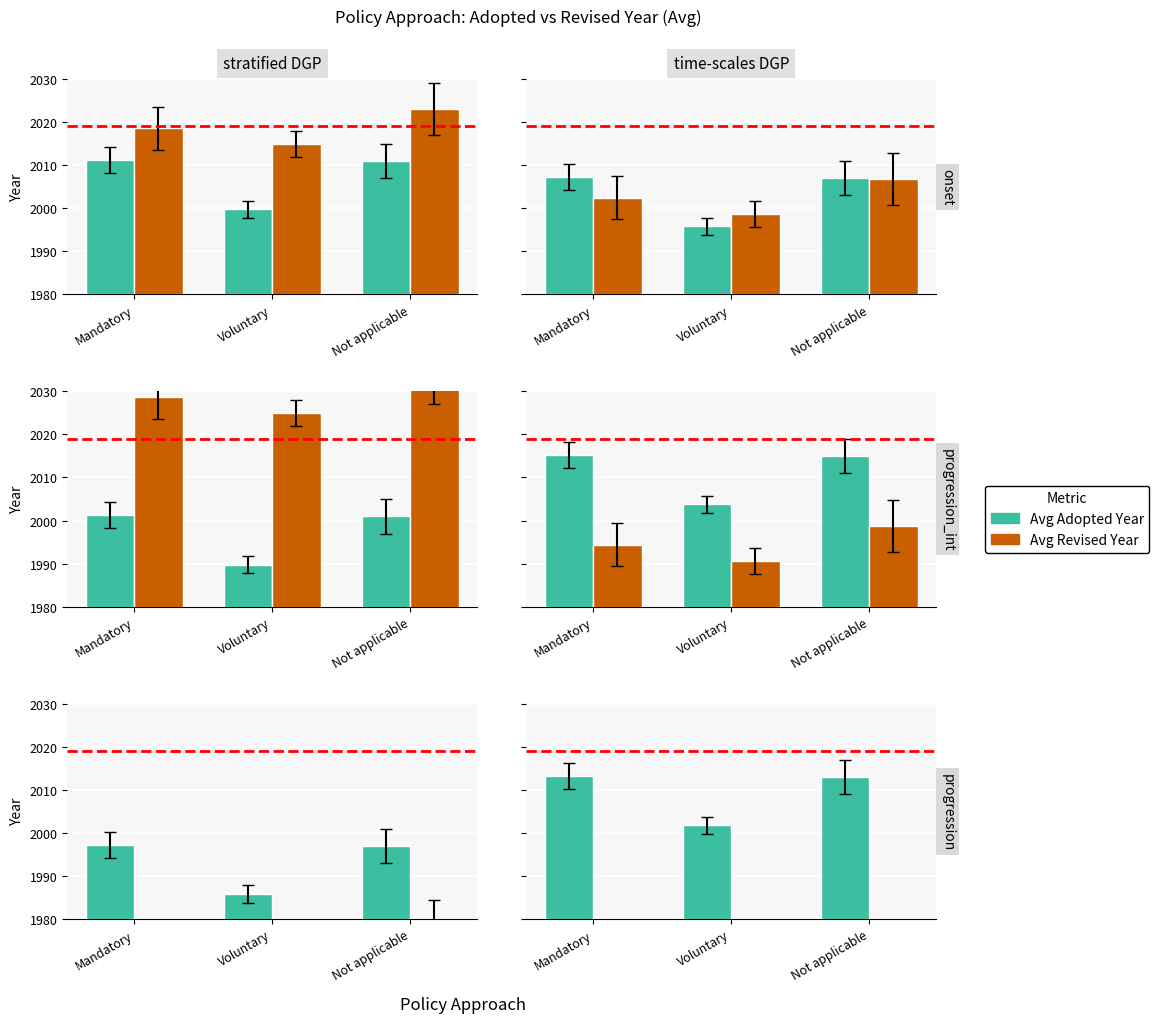

The Avg Revised Year series shows 1958.0 at Mandatory. True or false?

True